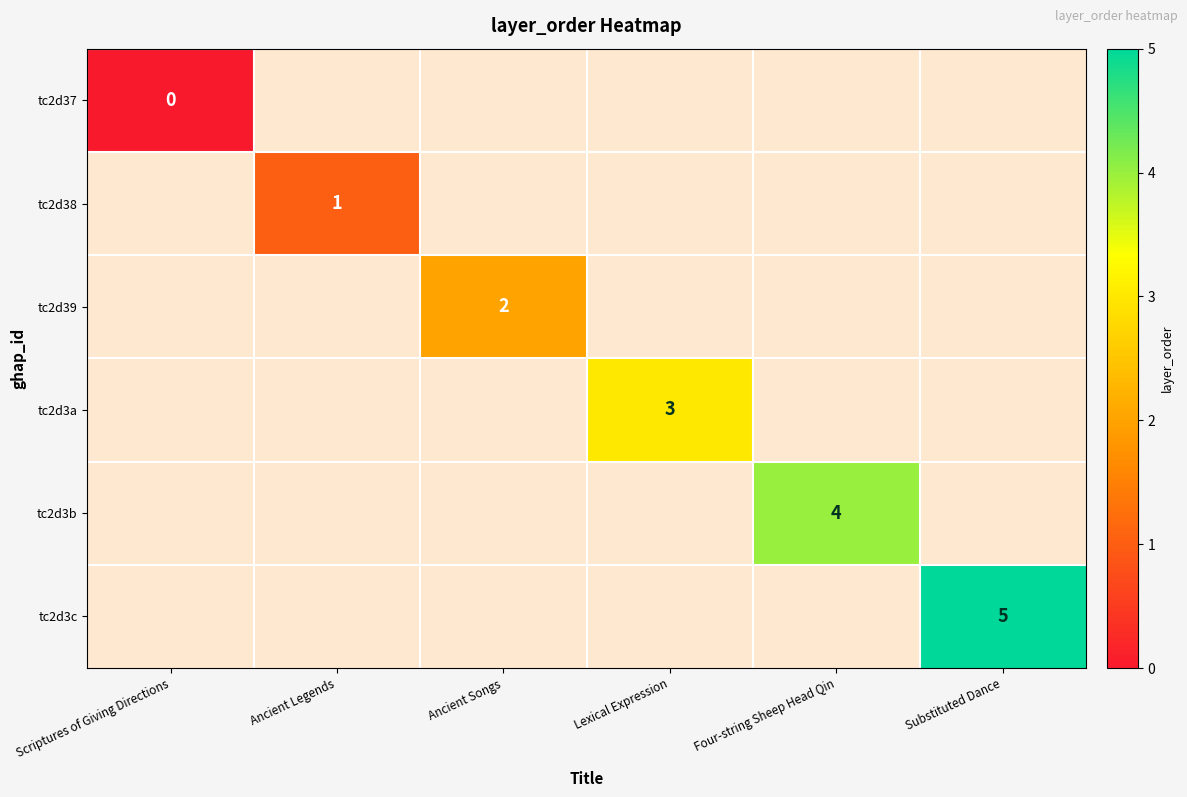

True or false: tc2d3a has a value of 3 at Lexical Expression.

True